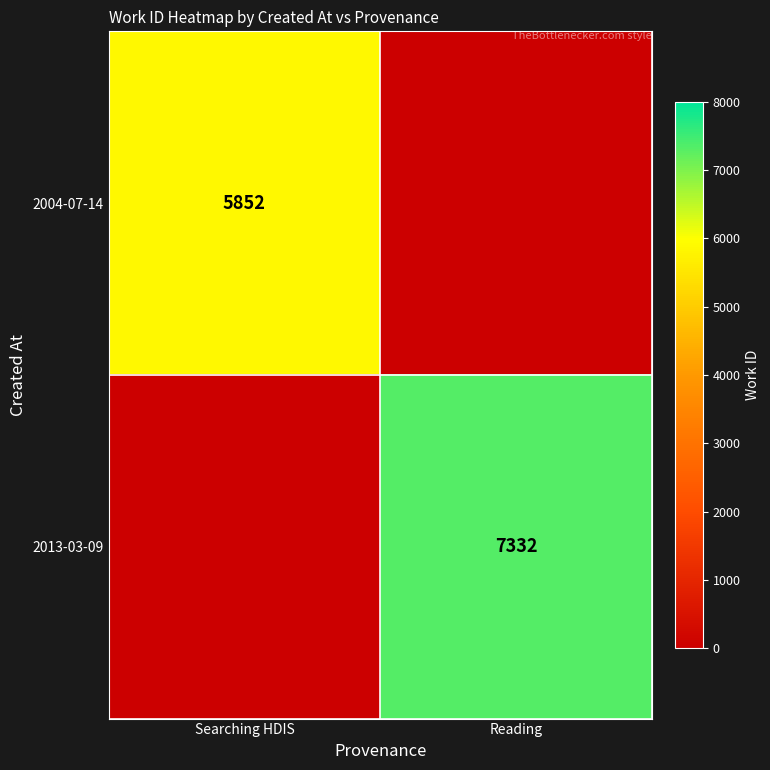

At how many categories does at least one series exceed 408?

2